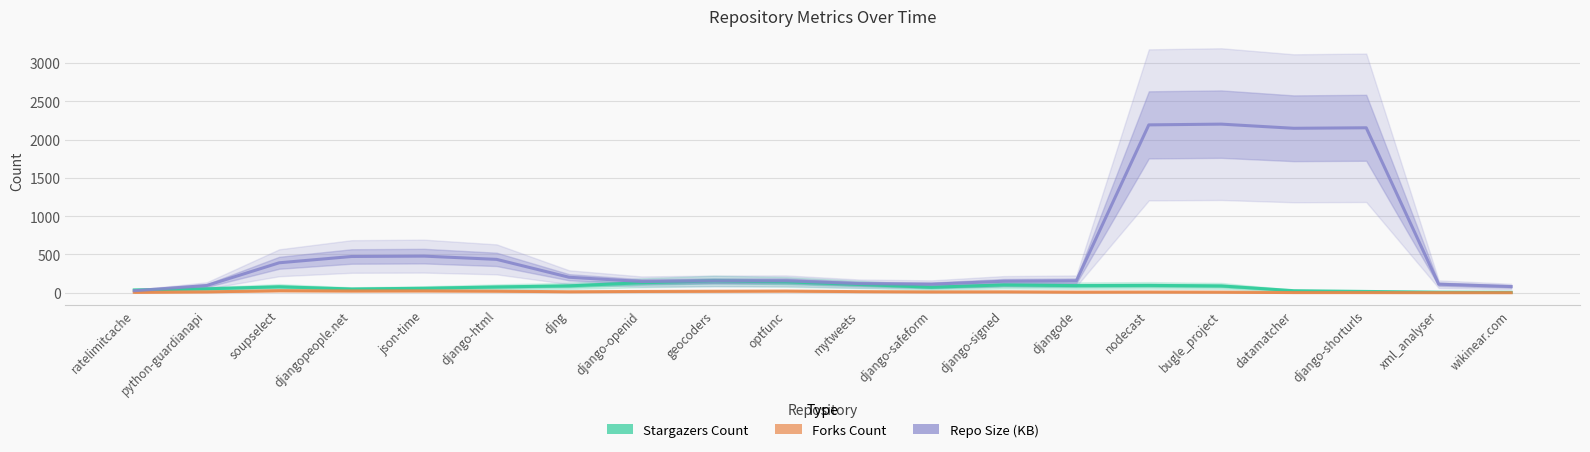

What is the highest value of the stargazers_count series?

153.5